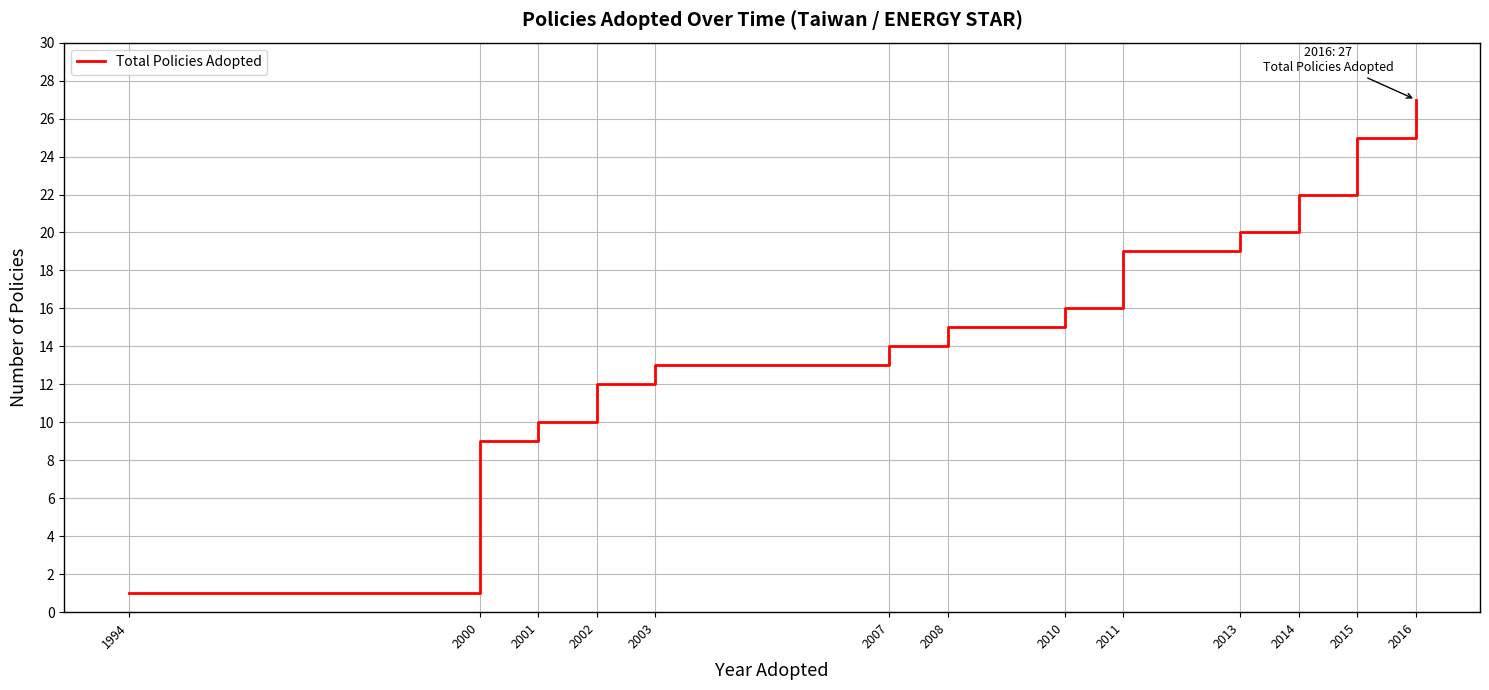

What is the sum of the values at 2002 and 2011?

31